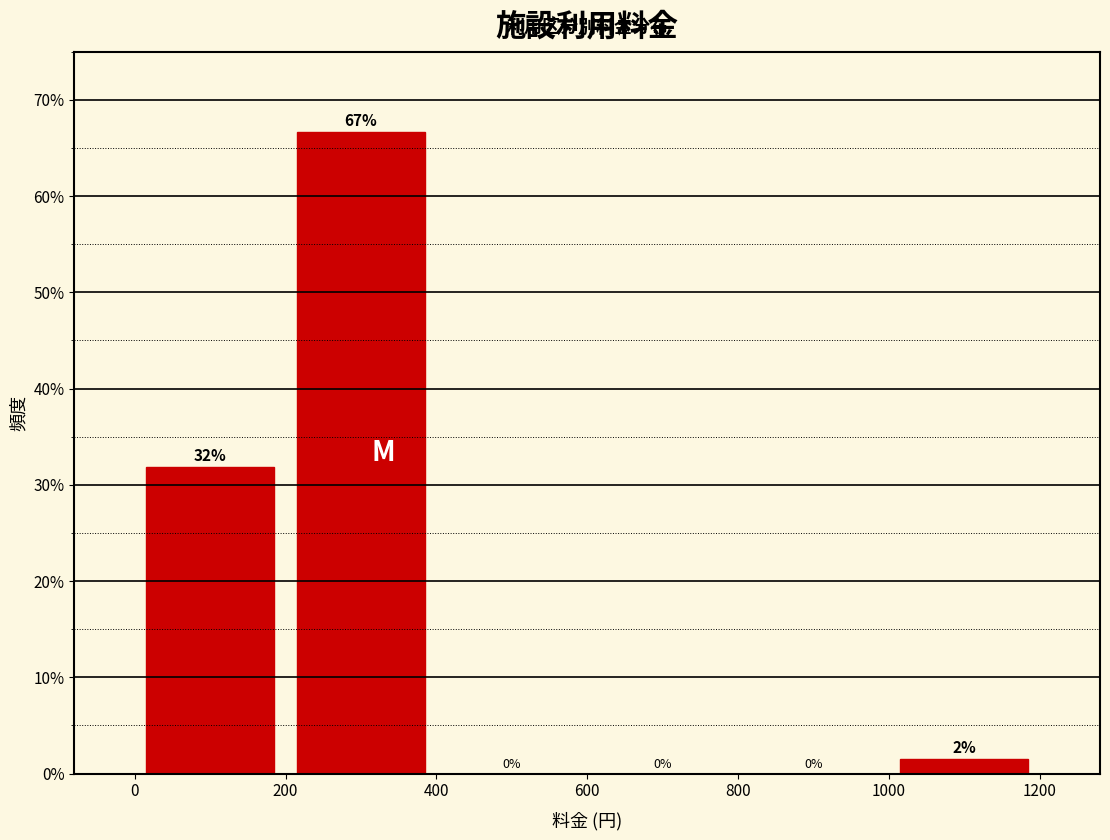

Which range on the x-axis has the tallest bar?

200 to 400